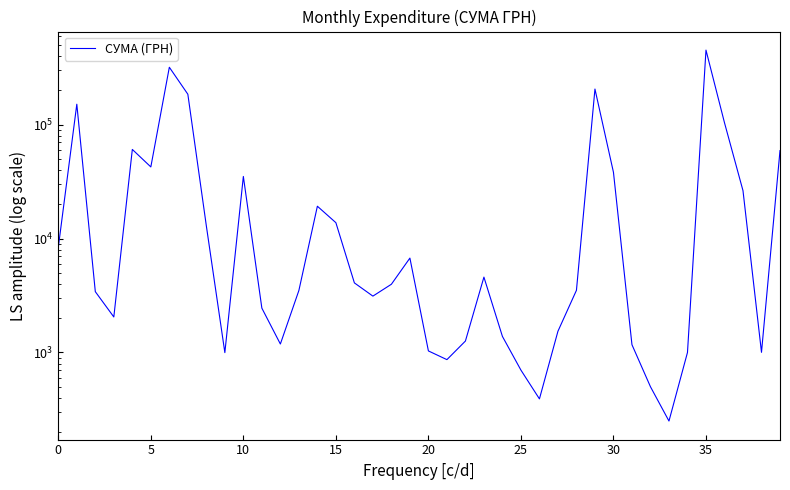

Reading right to left, transcribe all the data shown in this chart.

59222.9	1003.0	26354.5	104098.6	452100.0	1000.0	250.0	500.0	1170.0	38210.5	205710.5	3515.5	1536.0	391.2	700.0	1383.6	4589.8	1260.0	865.2	1031.9	6742.9	3973.2	3125.2	4083.9	13795.8	19242.0	3500.0	1186.8	2450.0	35130.0	997.0	12927.0	185221.2	319574.0	42588.0	60666.6	2050.0	3420.0	151367.0	8376.9